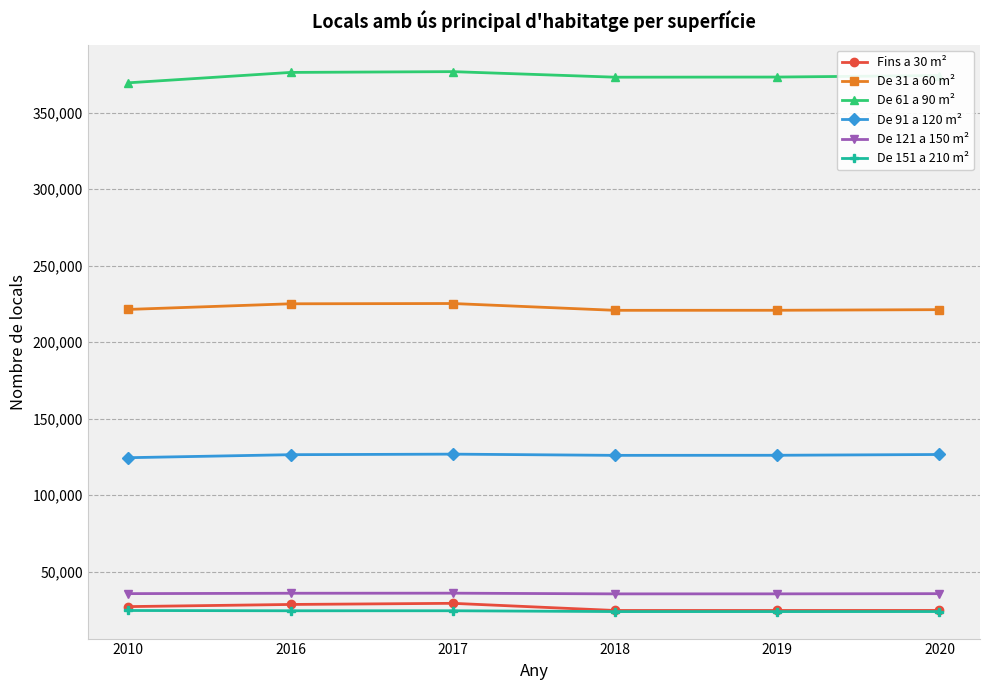

Is the value of De 91 a 120 m² at 2020 greater than the value of De 121 a 150 m² at 2016?

Yes